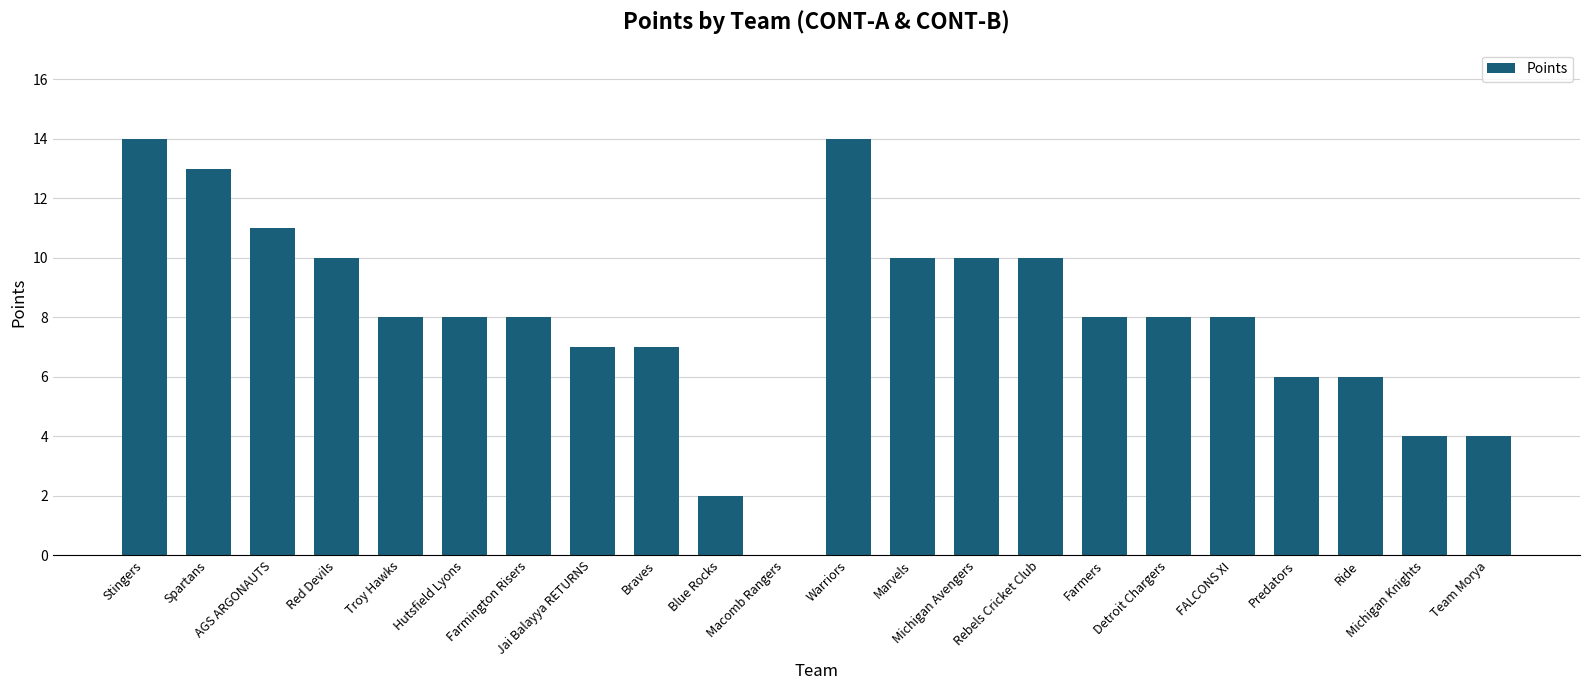

Where does the data first go above 8?

Stingers